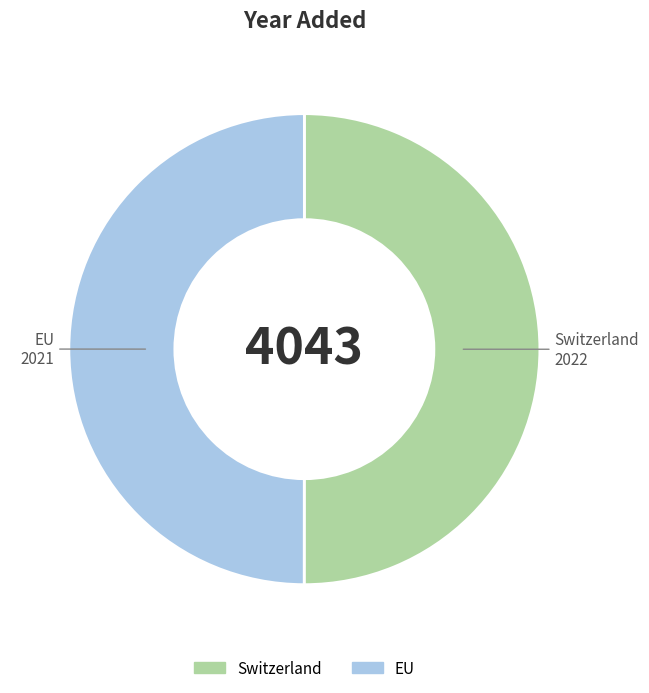

Approximately how many times larger is the value at Switzerland compared to EU?

1.0